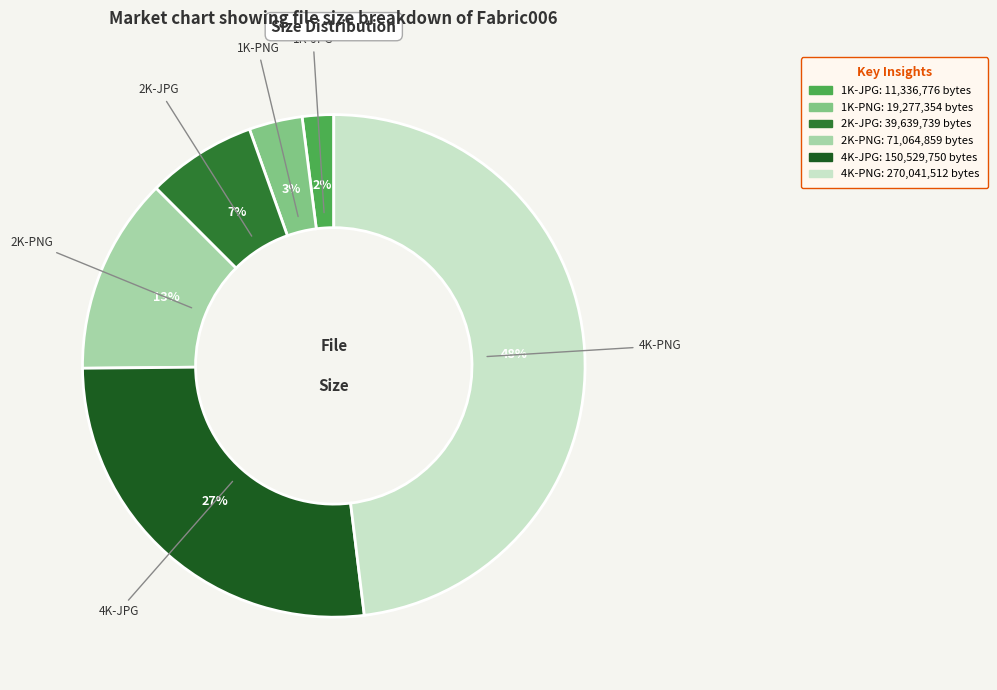

Is it true that 2K-JPG is 7% of the pie?

True